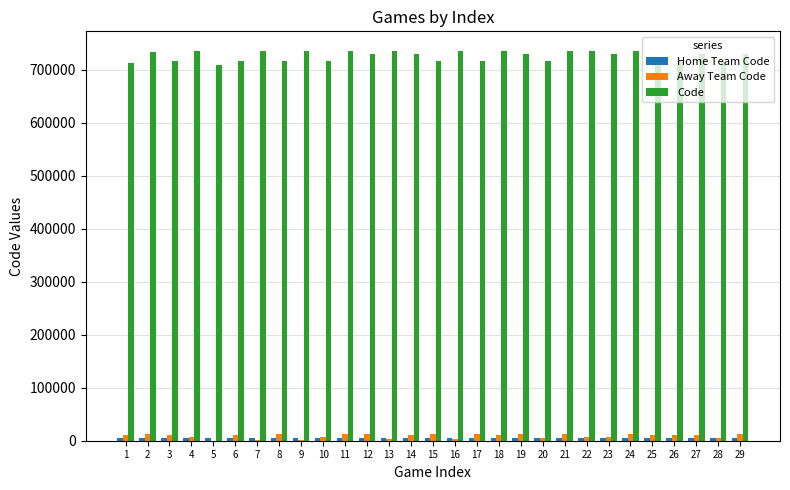

What is the highest value of the Code series?

735537